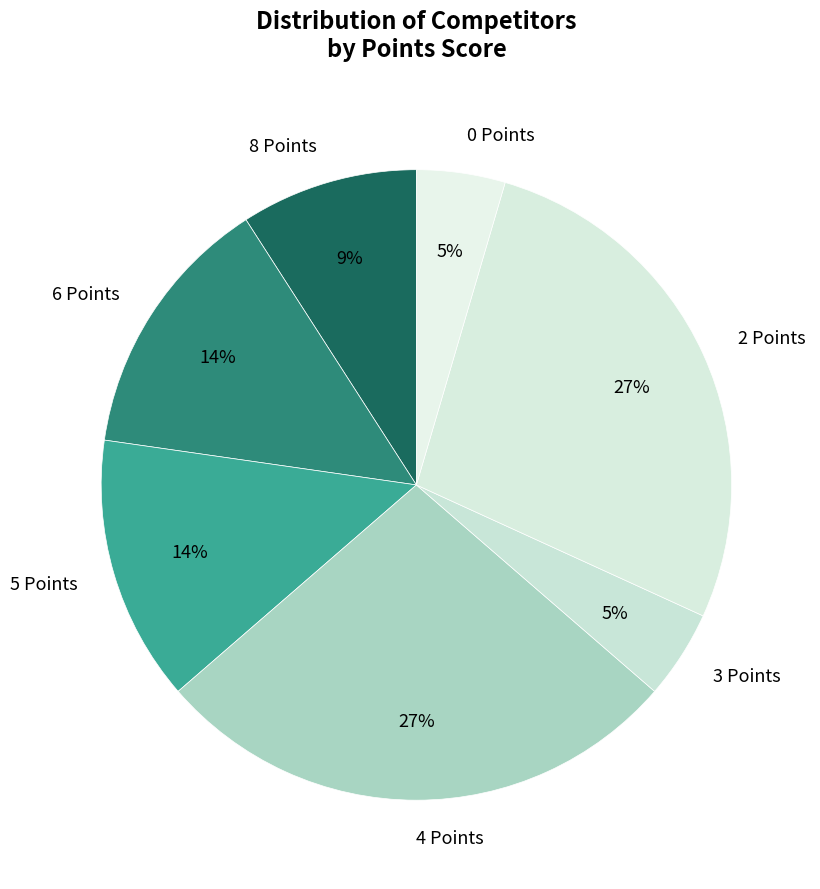

To the nearest percent, what is the combined percentage of 6 Points and 4 Points?

41%